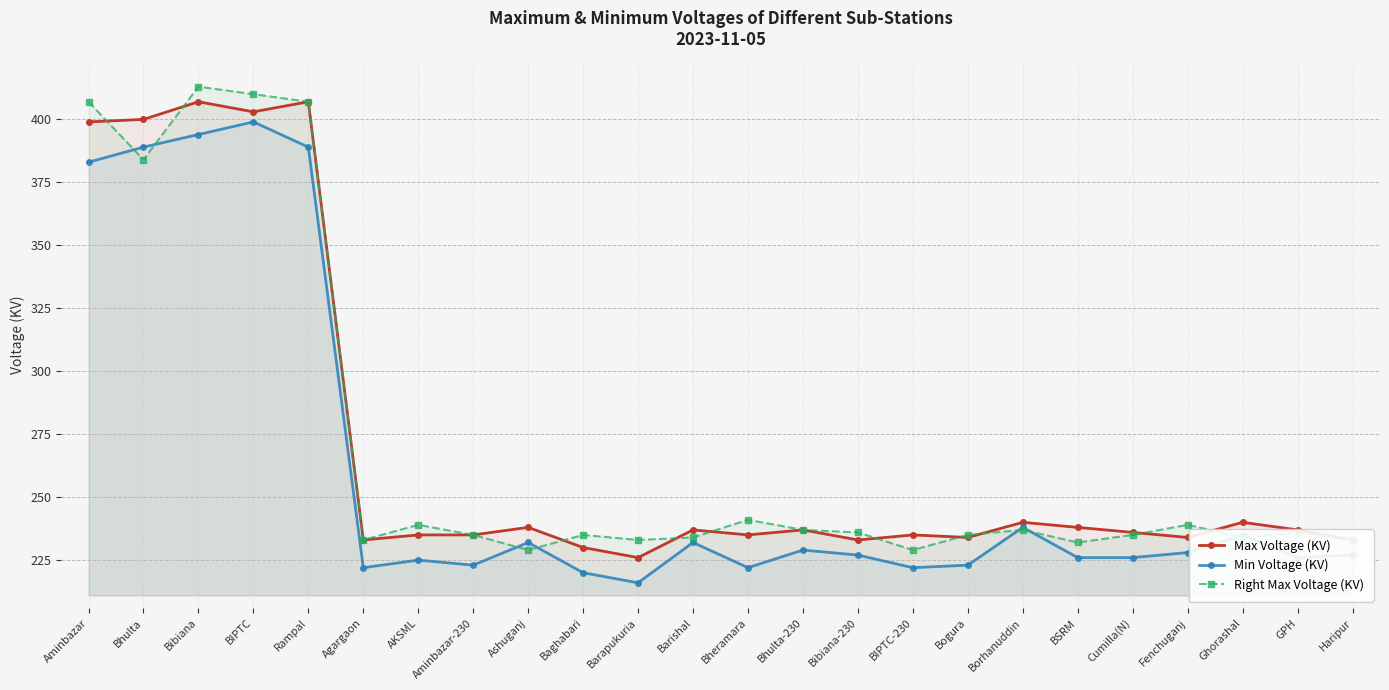

How many lines are shown in the chart?

3